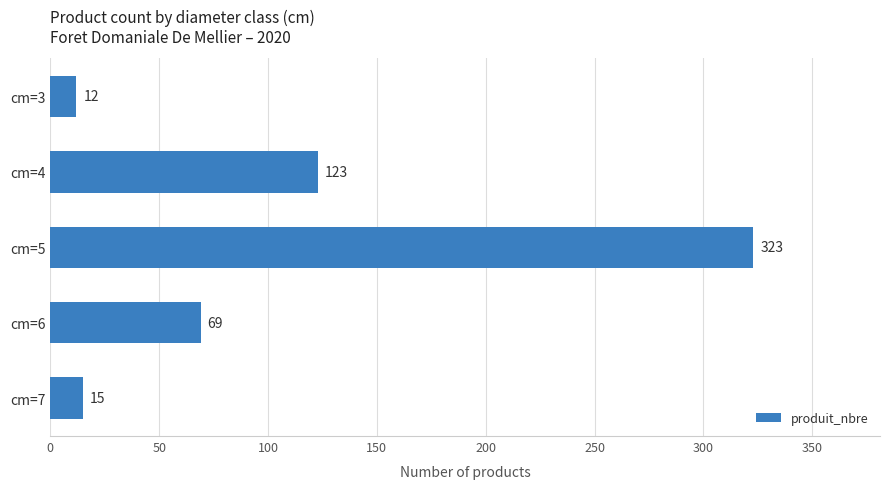

Reading bottom to top, what are all the values shown in this chart?

cm=7=15	cm=6=69	cm=5=323	cm=4=123	cm=3=12